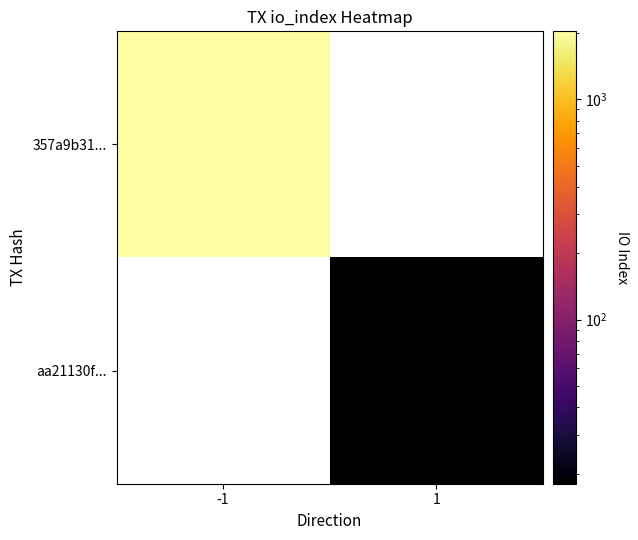

List the series in order of their peak value, highest first.

357a9b31..., aa21130f...